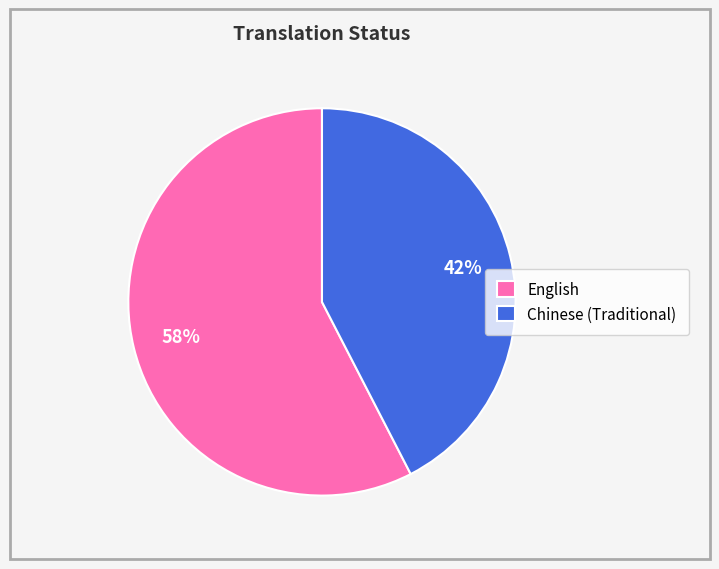

Count the number of slices in the pie.

2